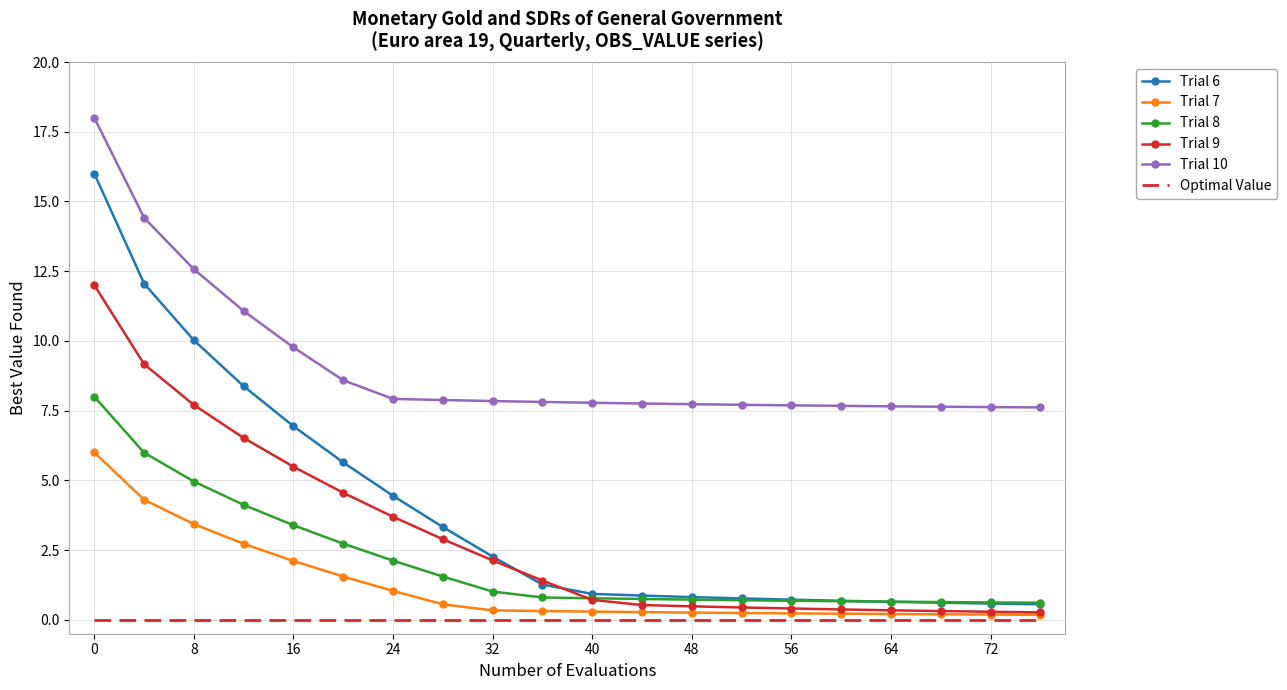

What is the greatest value displayed?

18.0